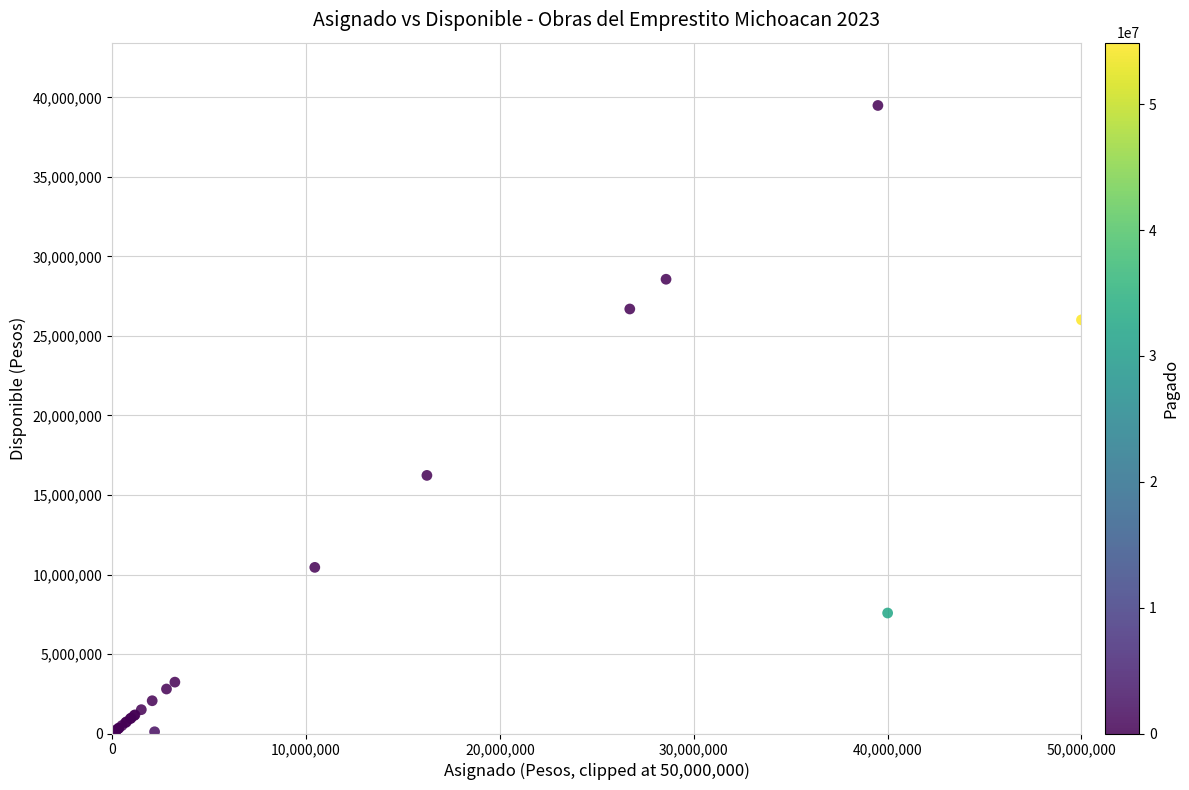

What Y value in the scatter plot is closest to 19749271?

16232724.4